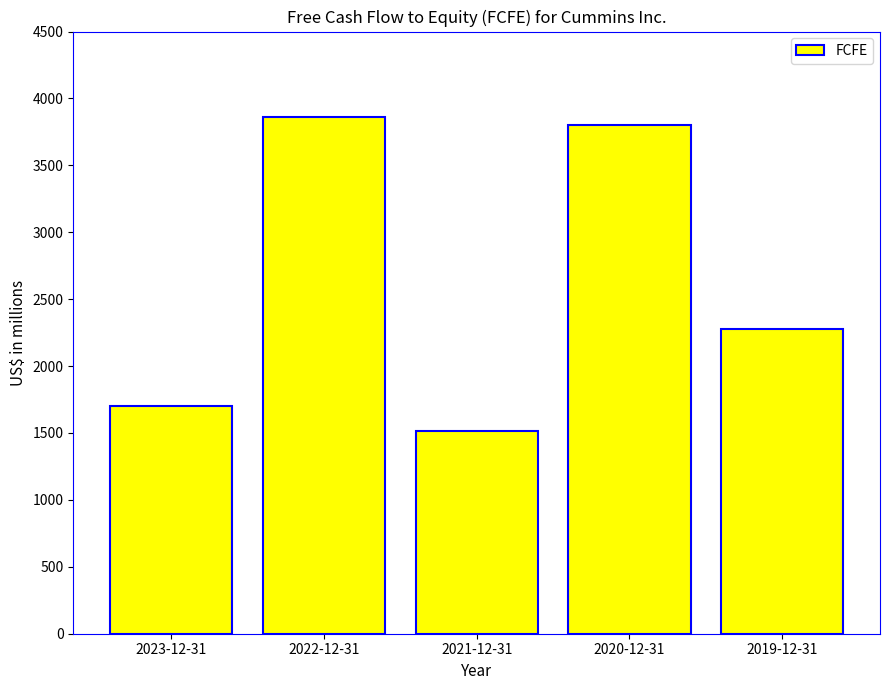

What is the value of the 5th bar from the left?

2276